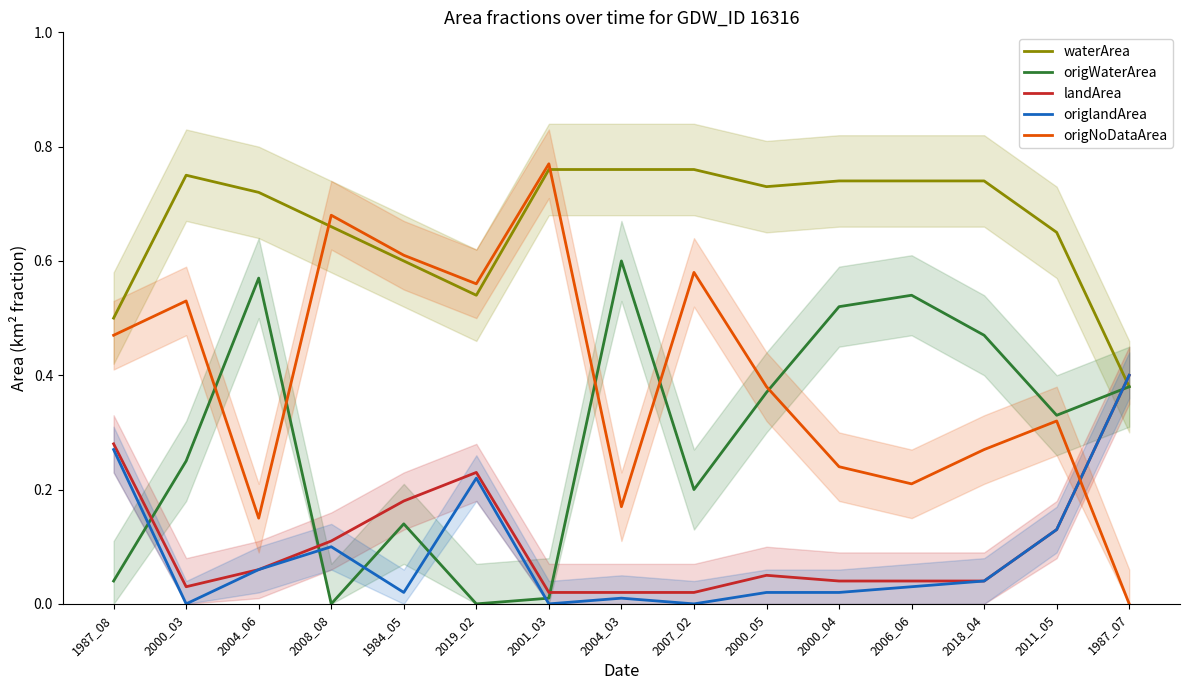

How many waterArea values are between 0 and 1?

15